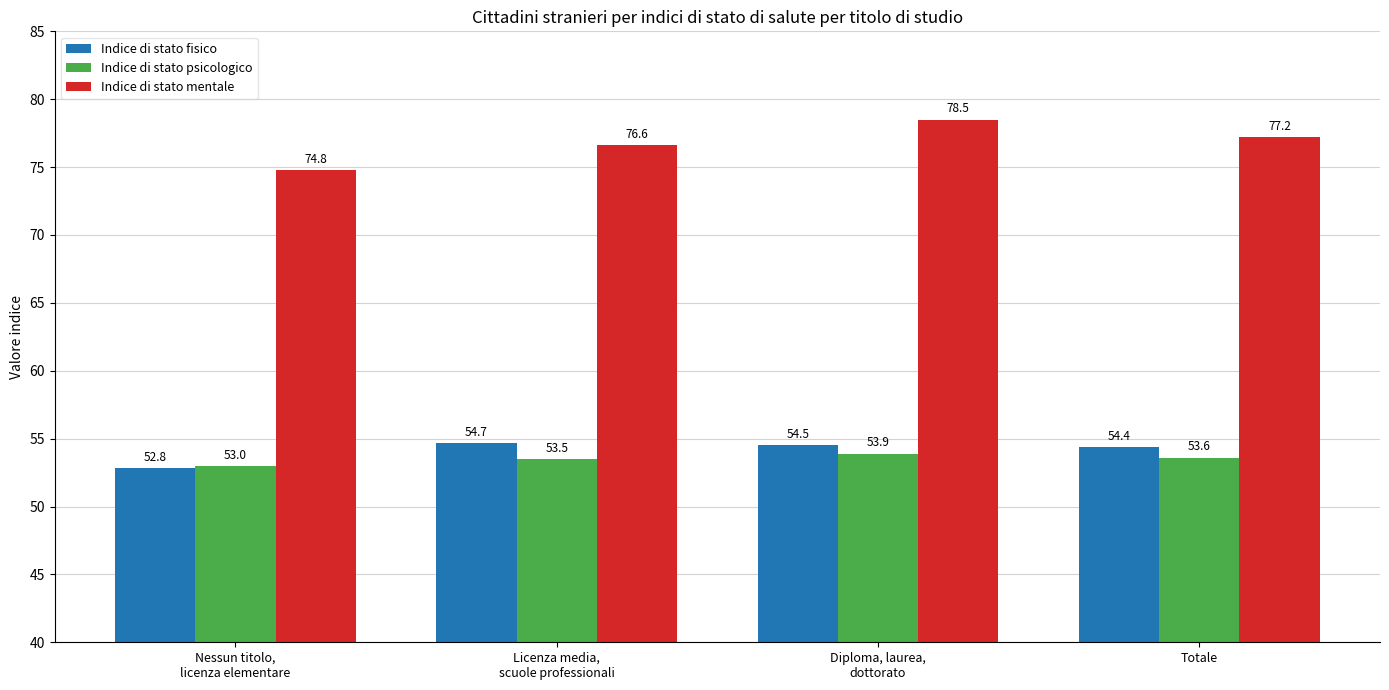

How many bars are there in total?

12